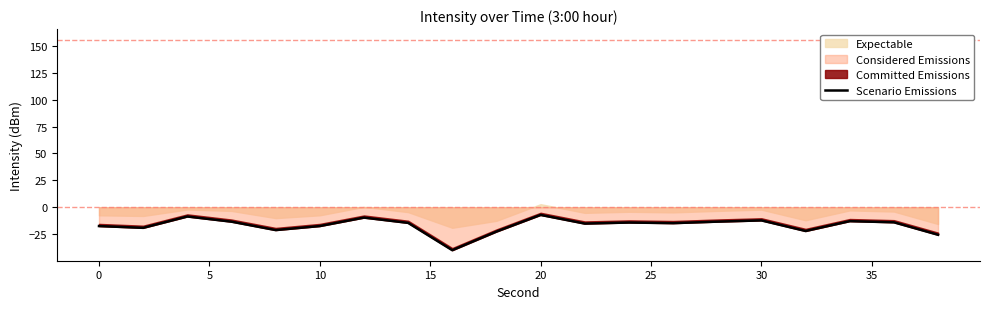

True or false: the data has more than 1 interior local peaks.

True